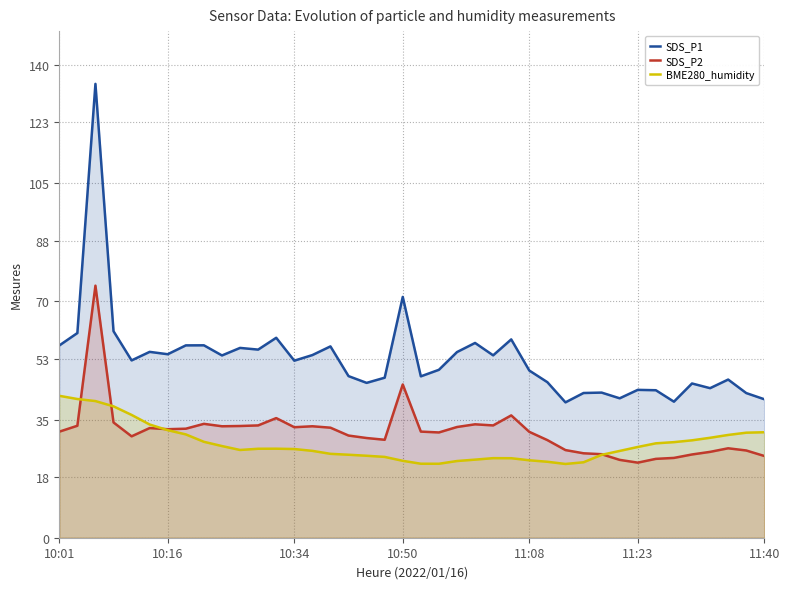

True or false: SDS_P2 and BME280_humidity intersect in this chart.

True